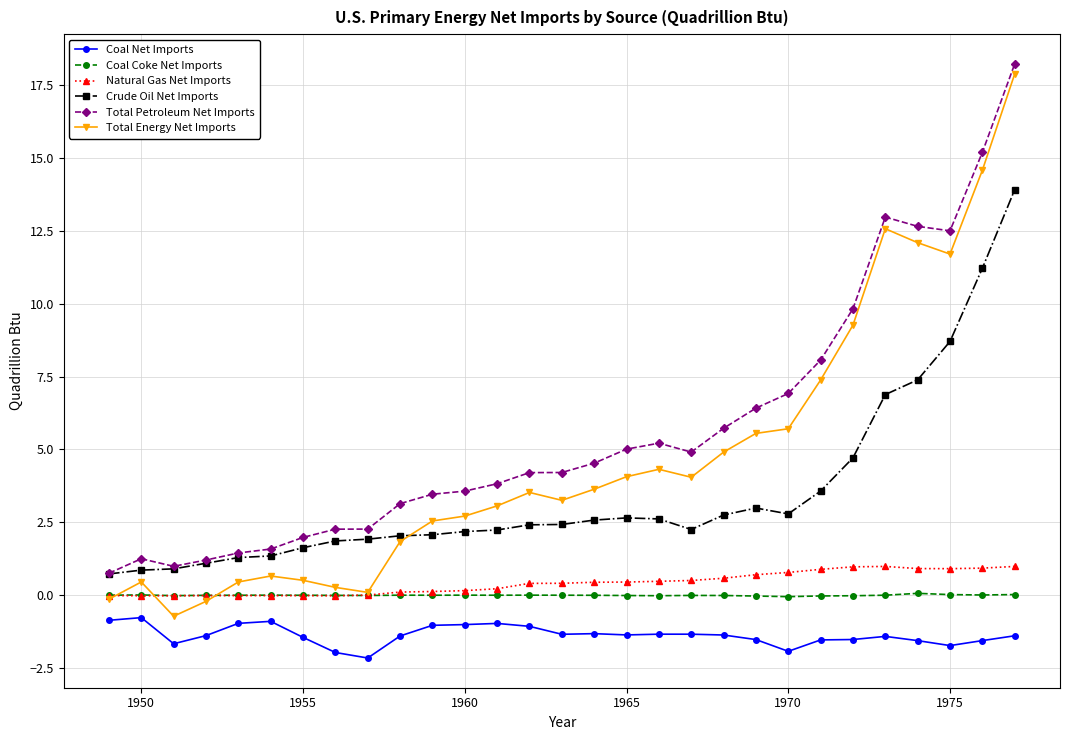

What is the greatest value displayed?

18.2